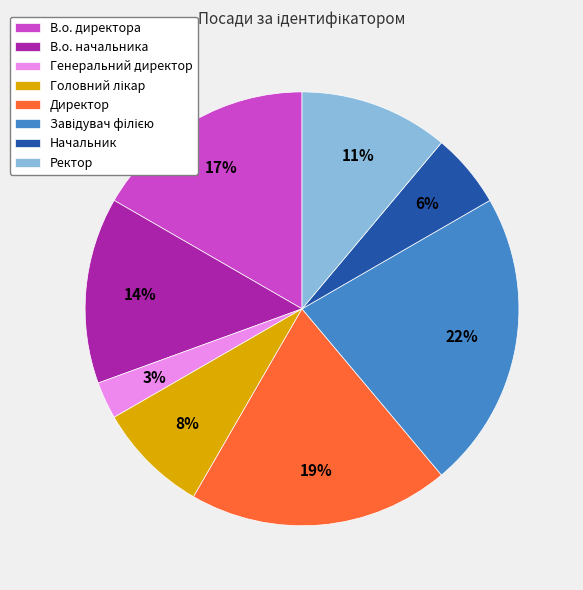

Is Ректор the majority of the pie?

No